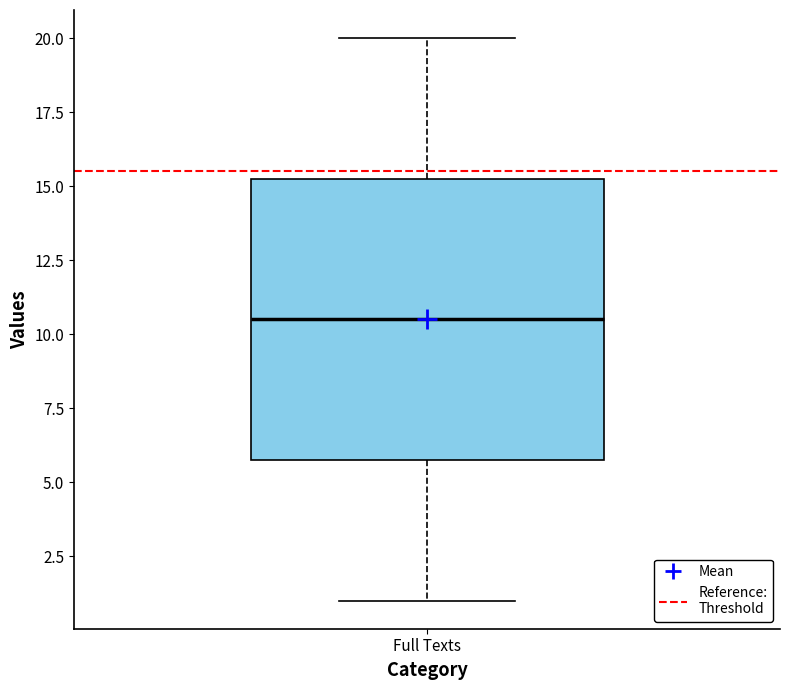

Read this box plot against the y-axis: the position of the median line, the range covered by the box, and the ends of both whiskers. The values are not printed on the chart, so give them approximately, as read against the axis.

median 10.5, box 6.0 to 15.5, whiskers 1.0 to 20.0